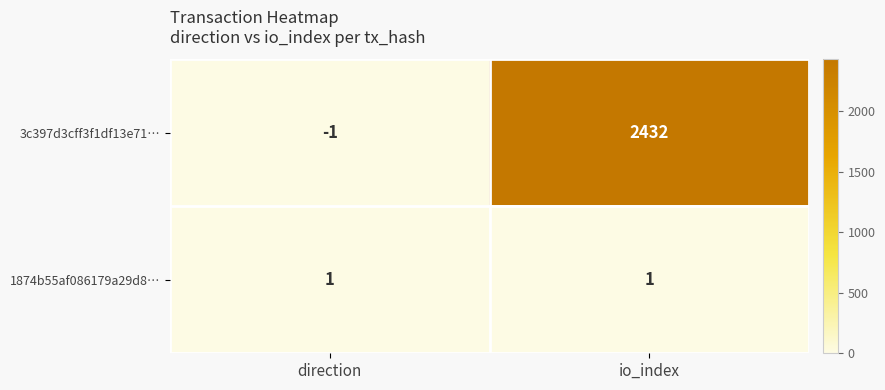

Which series has the largest total across all categories?

3c397d3cff3f1df13e71…